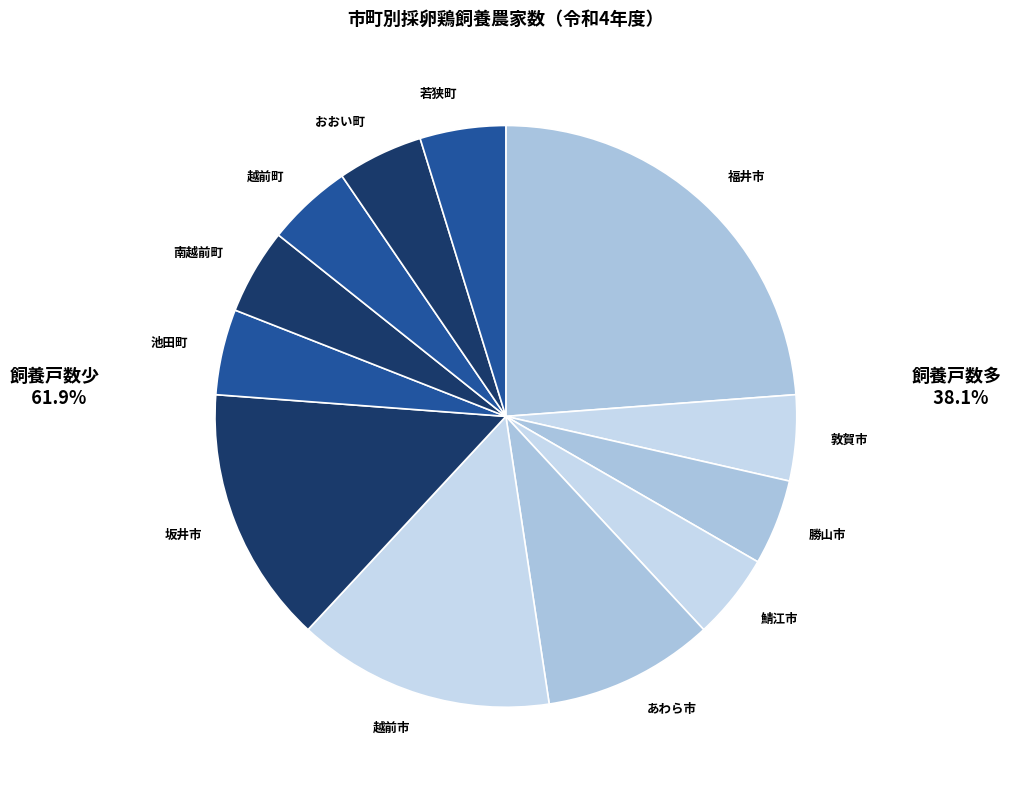

Do 福井市 and あわら市 together represent more than half of the pie?

No